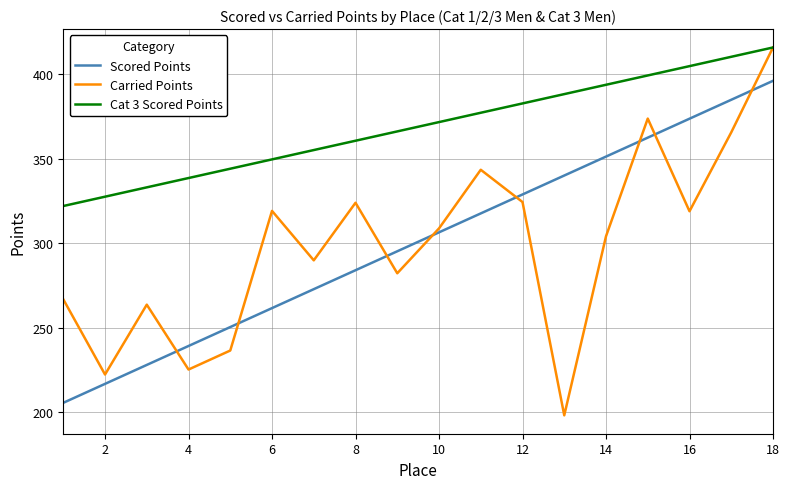

What is the highest value of the Scored Points series?

396.2